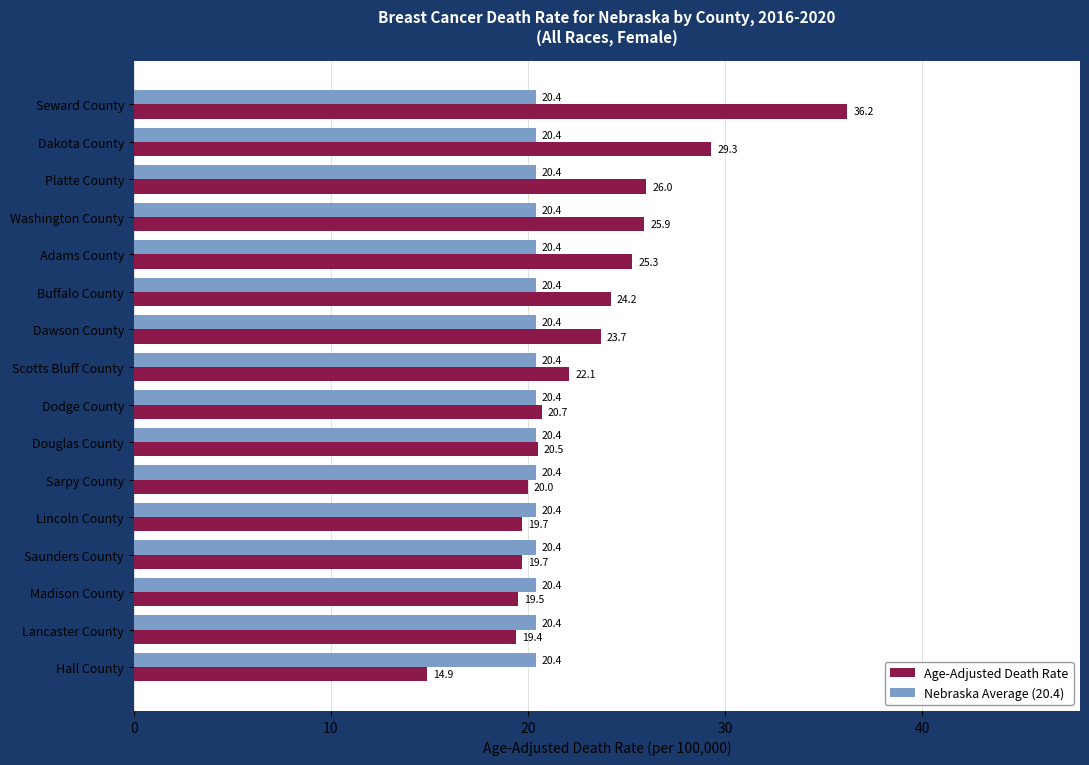

Rank the series by their average value, from highest to lowest.

Age-Adjusted Death Rate, Nebraska Average (20.4)